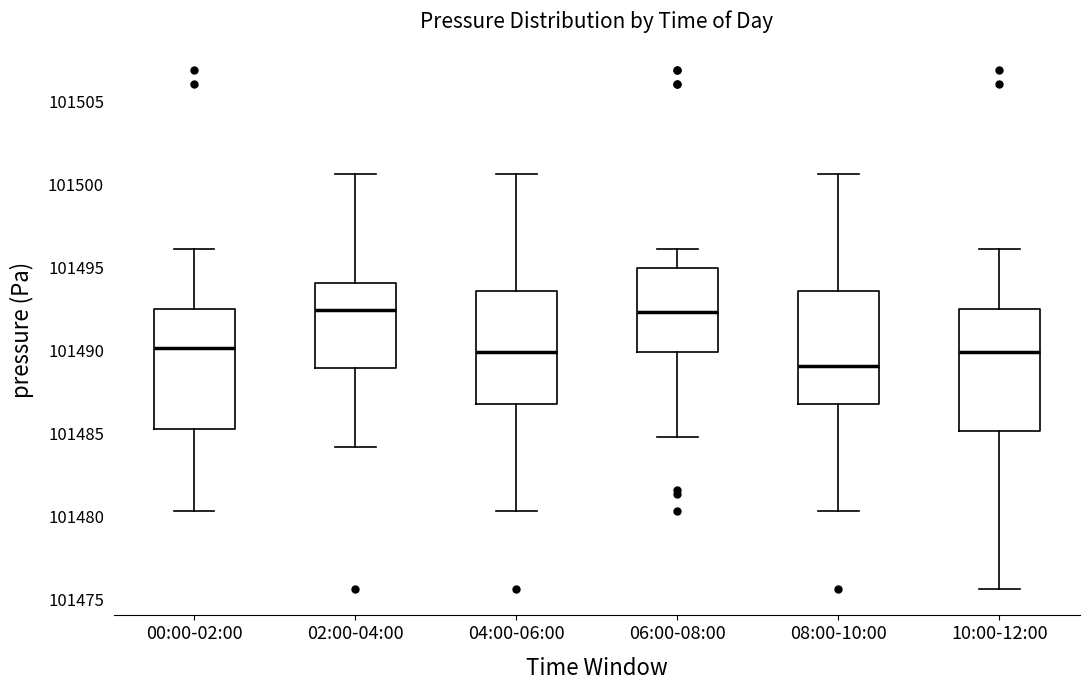

Reading left to right, read every box against the y-axis: the position of its median line, the range the box covers, and the ends of its whiskers. The values are not printed on the chart, so give them approximately, as read against the axis.

00:00-02:00: median 101490.0, box 101485.5 to 101492.5, whiskers 101480.5 to 101496.0
02:00-04:00: median 101492.5, box 101489.0 to 101494.0, whiskers 101484.0 to 101500.5
04:00-06:00: median 101490.0, box 101487.0 to 101493.5, whiskers 101480.5 to 101500.5
06:00-08:00: median 101492.5, box 101490.0 to 101495.0, whiskers 101485.0 to 101496.0
08:00-10:00: median 101489.0, box 101487.0 to 101493.5, whiskers 101480.5 to 101500.5
10:00-12:00: median 101490.0, box 101485.0 to 101492.5, whiskers 101475.5 to 101496.0